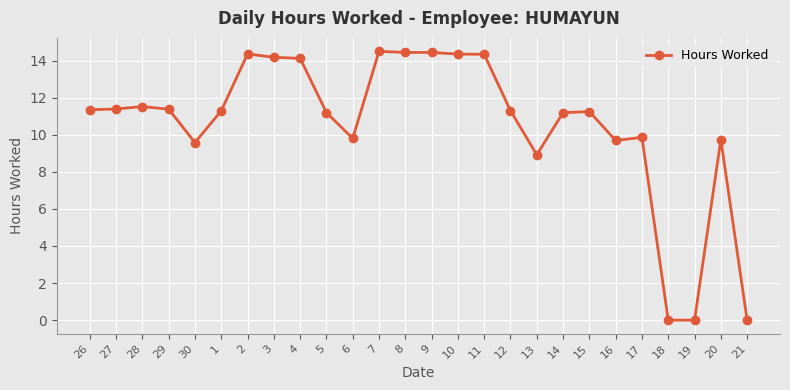

What is the change in value from 26 to 16?

-1.7